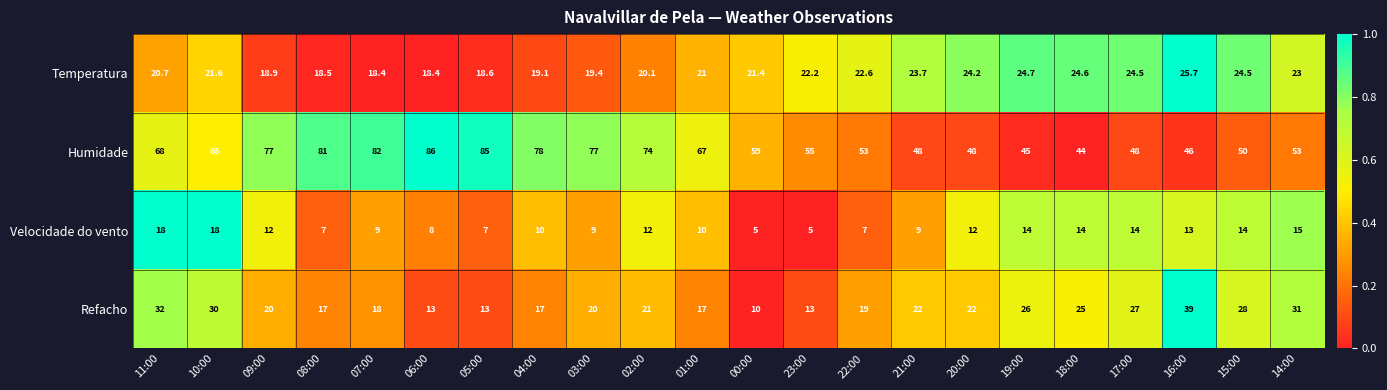

How many data points in Humidade are less than 65?

11